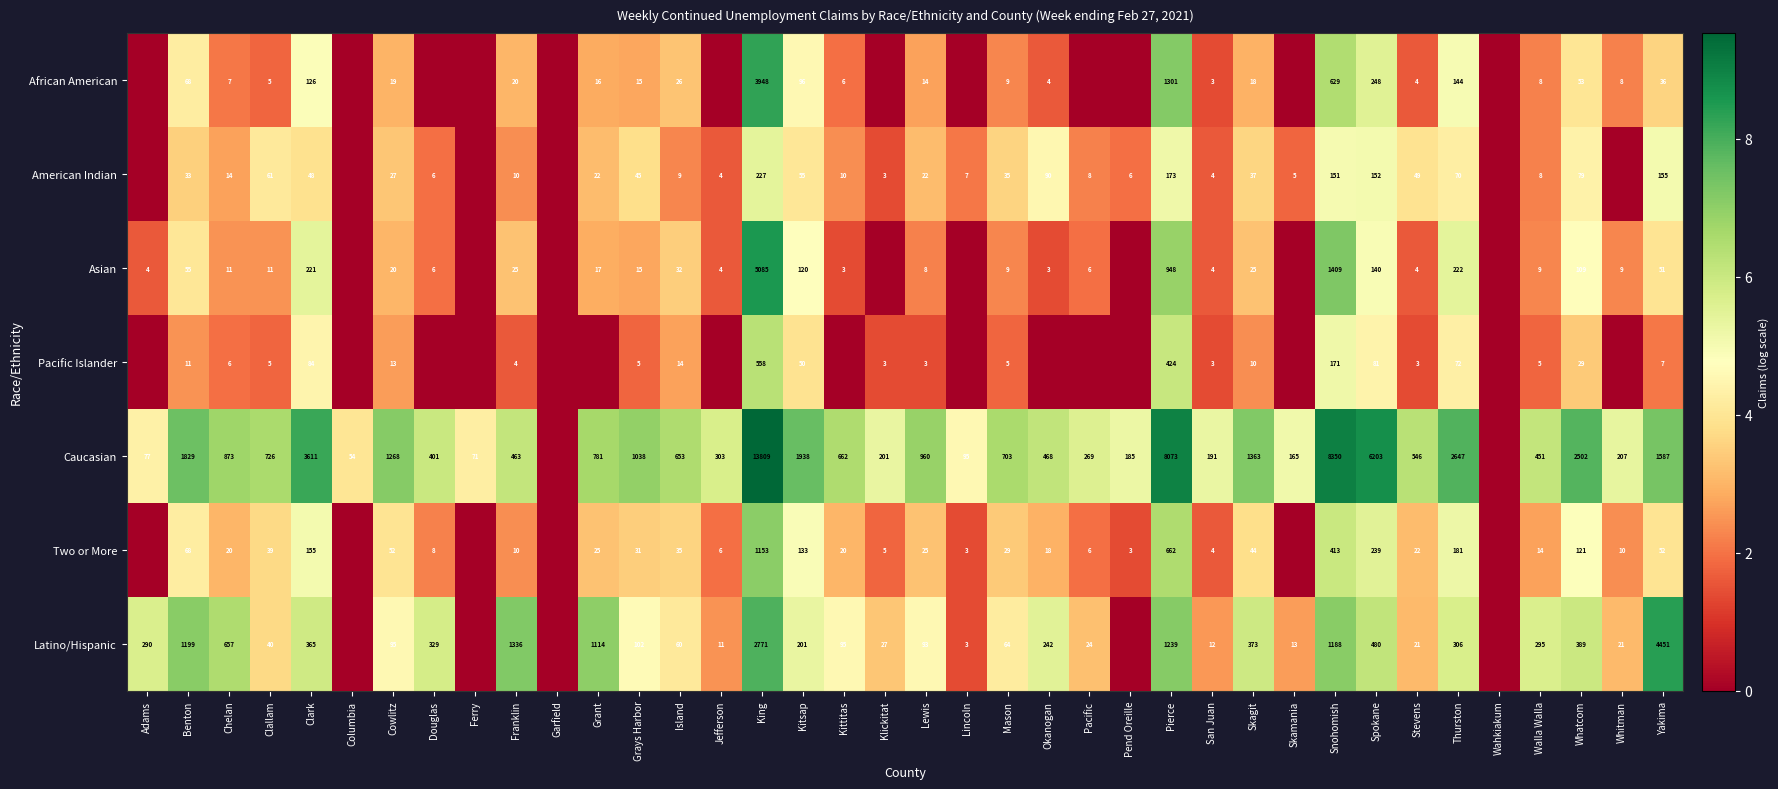

What is the total value across all series at Grays Harbor?

1251